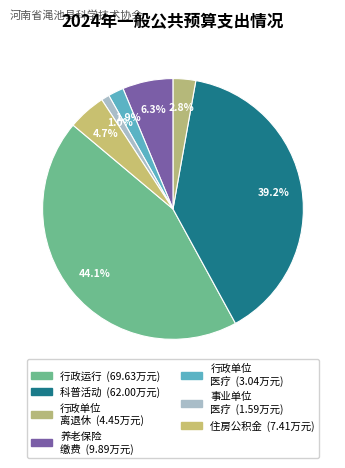

How many segments does this pie chart have?

7